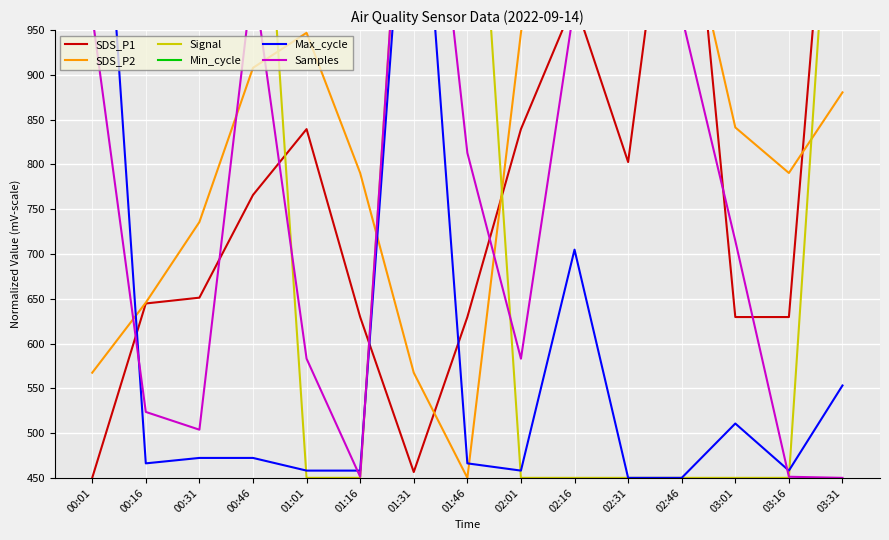

Which series has the largest total across all categories?

Signal